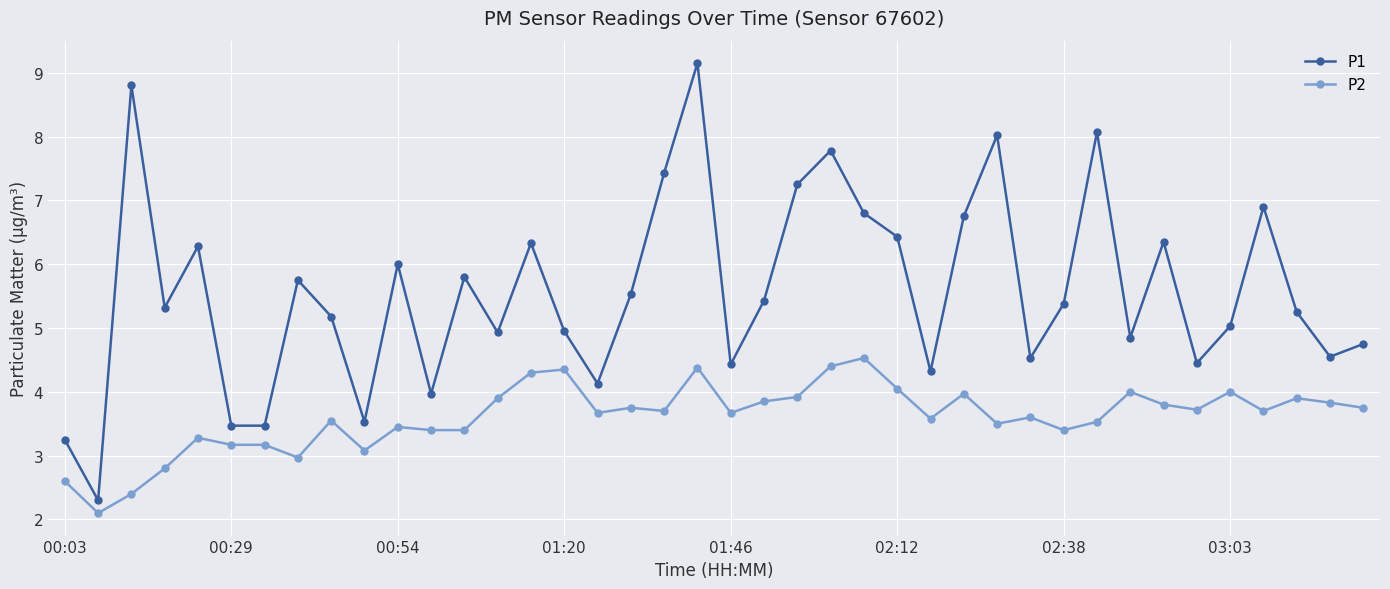

What are all the series names shown in the legend?

P1, P2